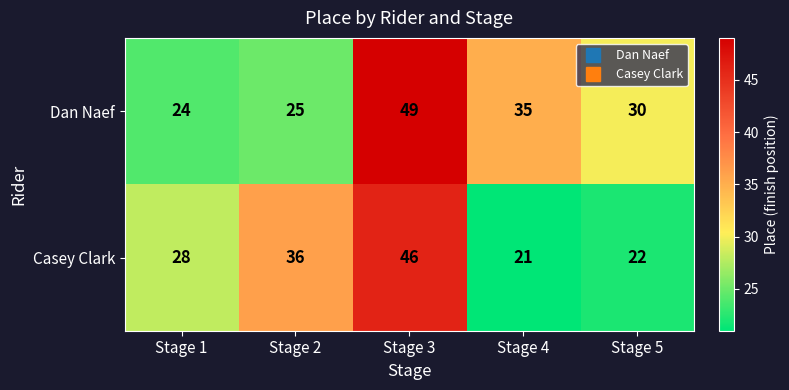

Reading left to right, transcribe all the data shown in this chart.

Dan Naef: Stage 1=24	Stage 2=25	Stage 3=49	Stage 4=35	Stage 5=30
Casey Clark: Stage 1=28	Stage 2=36	Stage 3=46	Stage 4=21	Stage 5=22